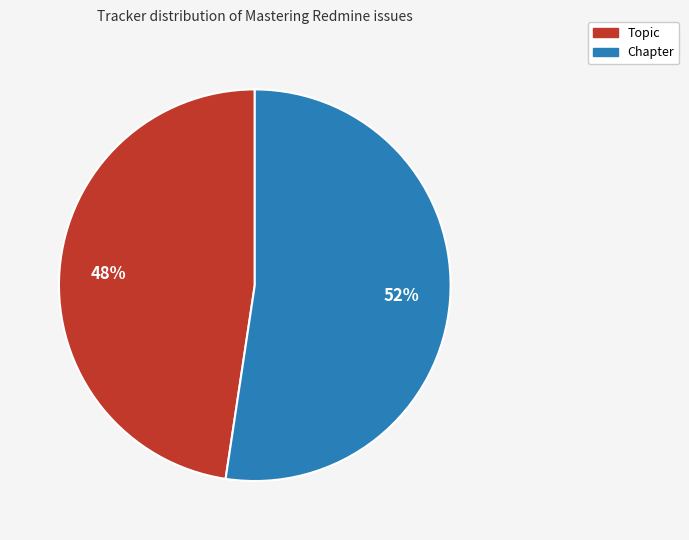

Approximately how many times larger is the value at Chapter compared to Topic?

1.1